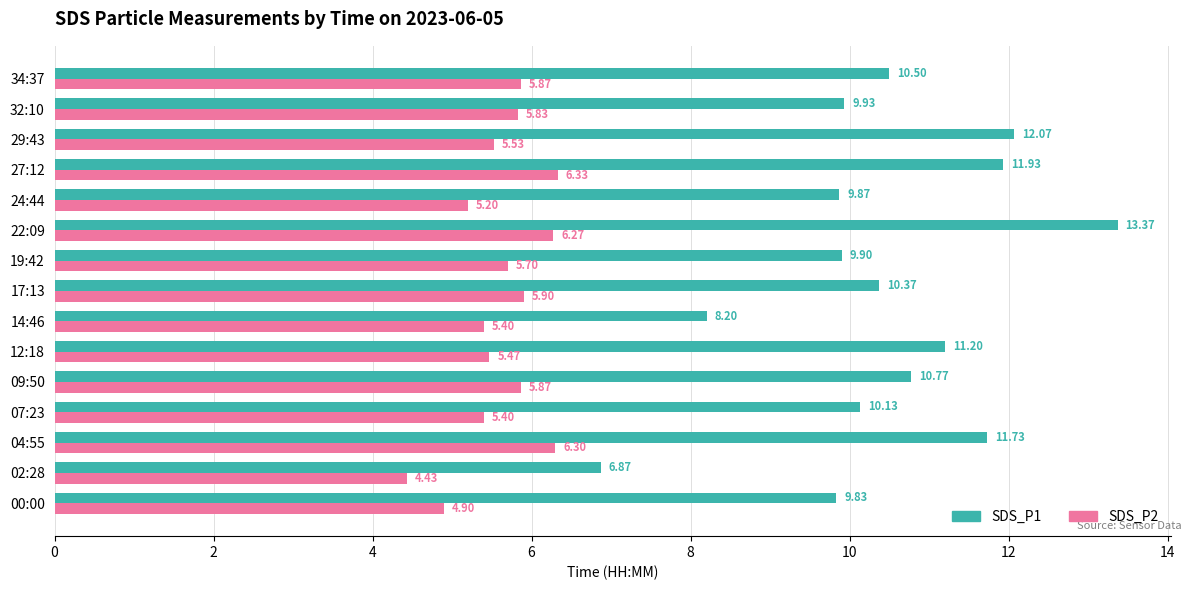

What is the difference between the second highest and second lowest values in the SDS_P1 series?

3.9